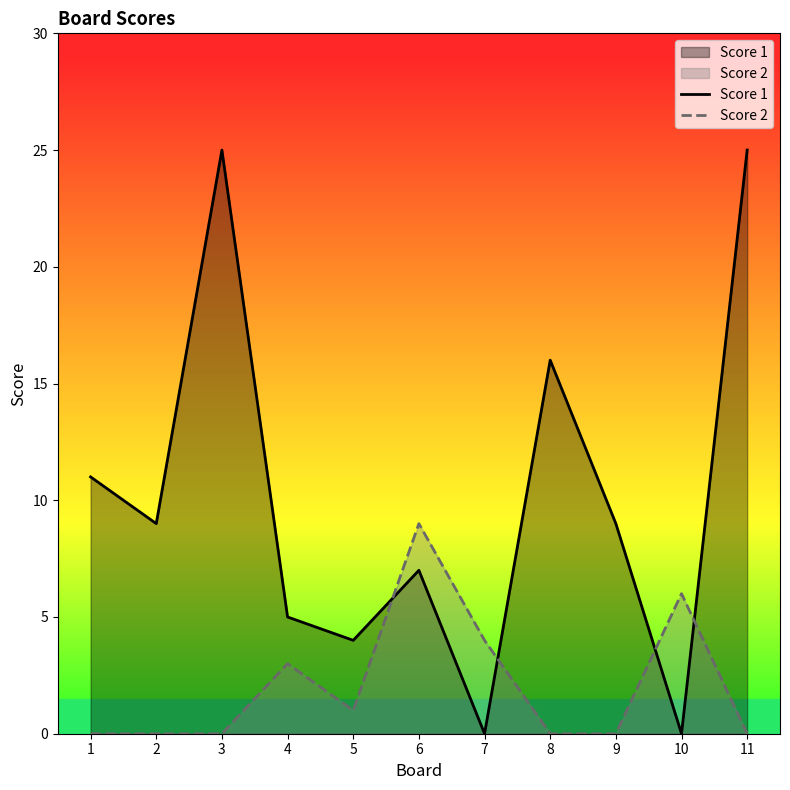

Does the chart have visible grid lines?

No